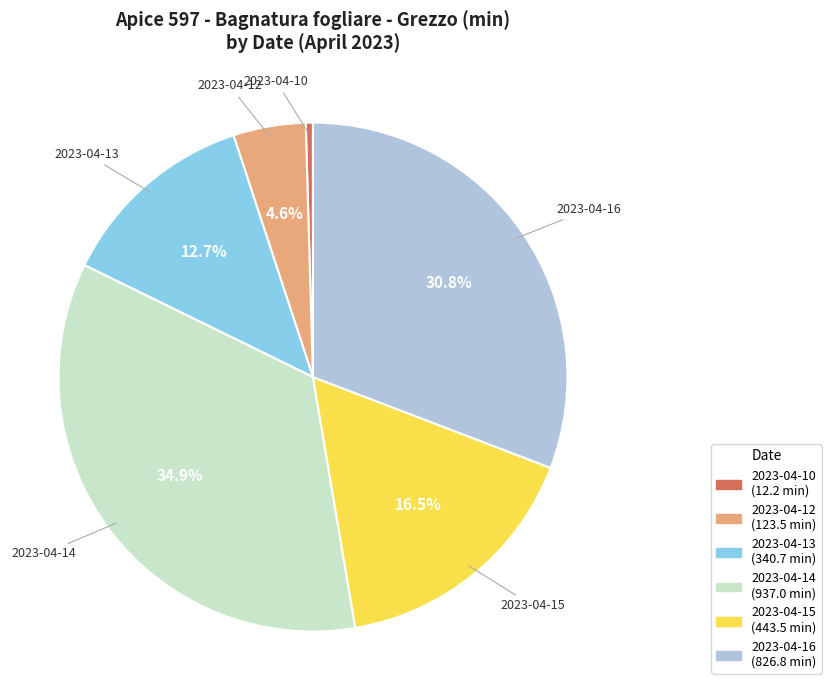

Does any single category account for the majority?

No